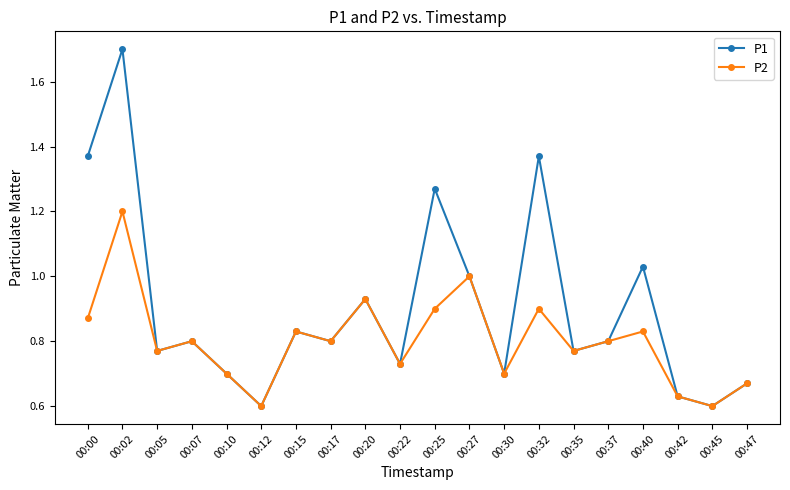

Which series has the largest total across all categories?

P1